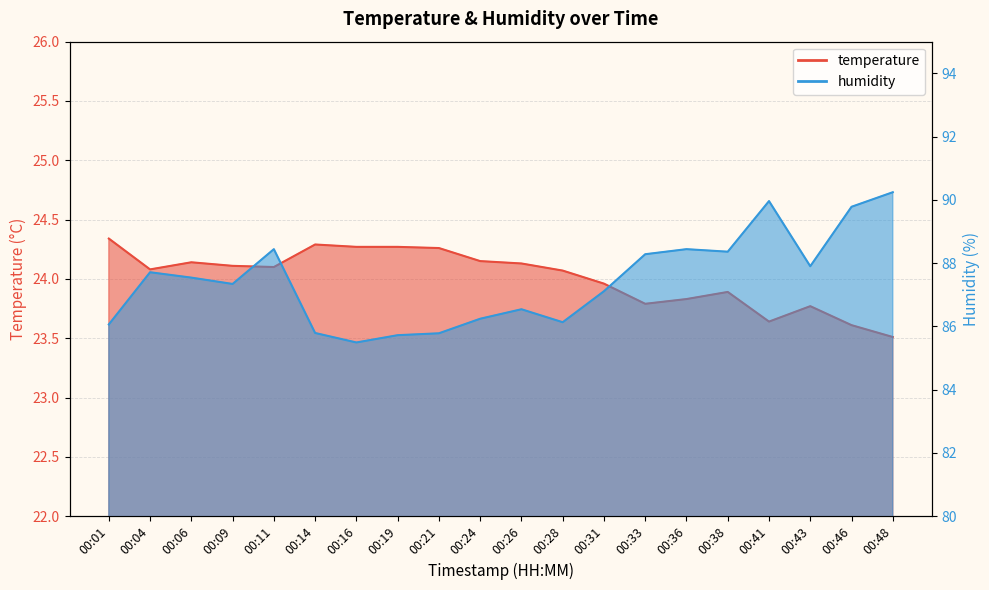

What is the difference between the highest and lowest values at 00:16?

61.2